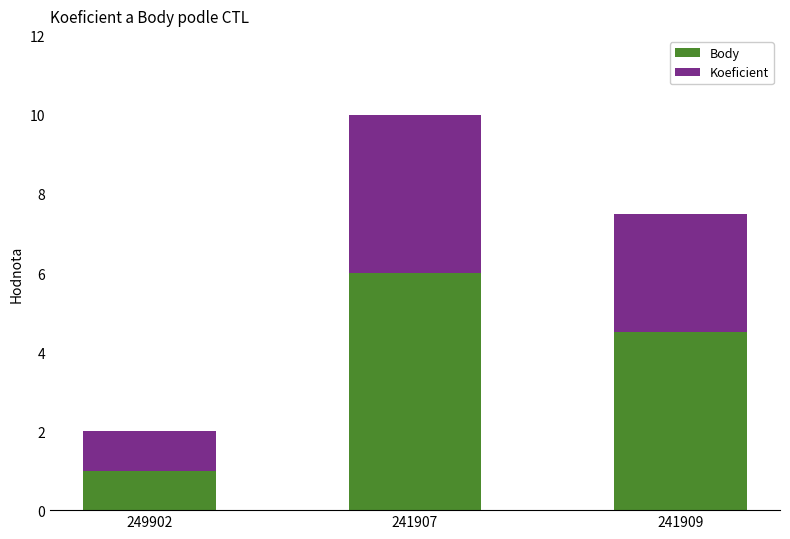

Where is Body nearest to the value 3?

241909